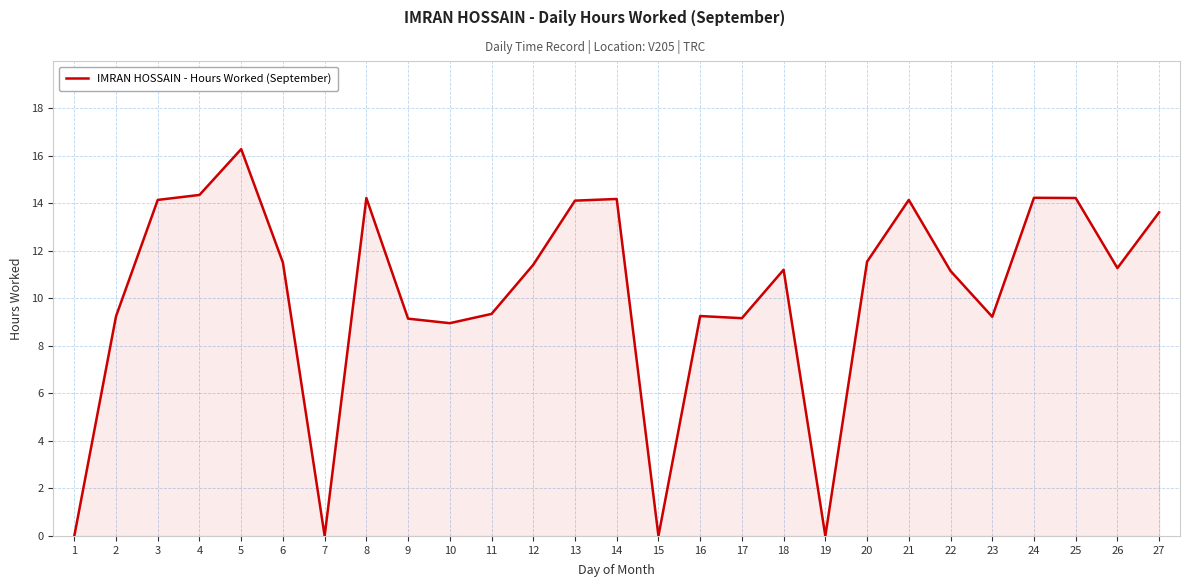

What is the change in value from 16 to 27?

+4.4